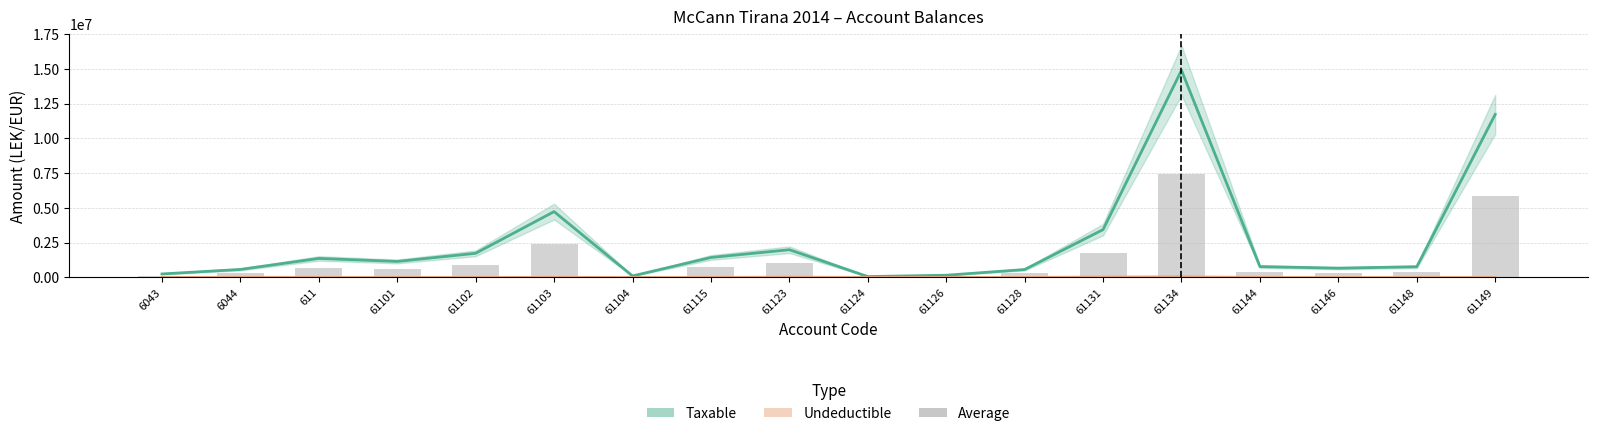

The Undeductible series shows 0.0 at 61148. True or false?

True